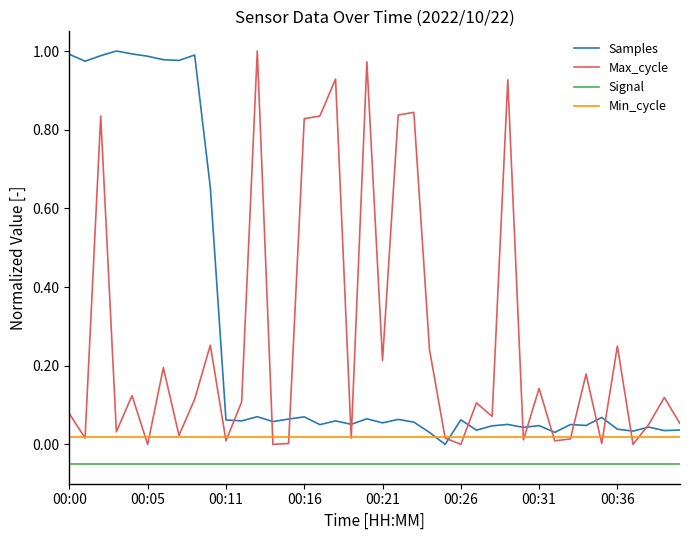

True or false: Max_cycle and Signal intersect in this chart.

False